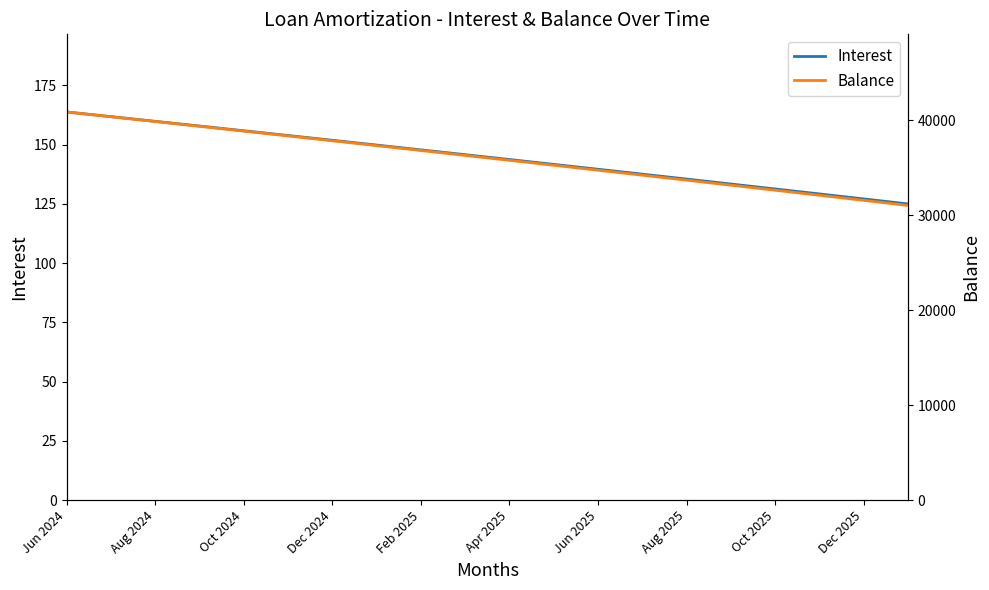

What is the value of the Balance point at the 13th from the left?

34747.0